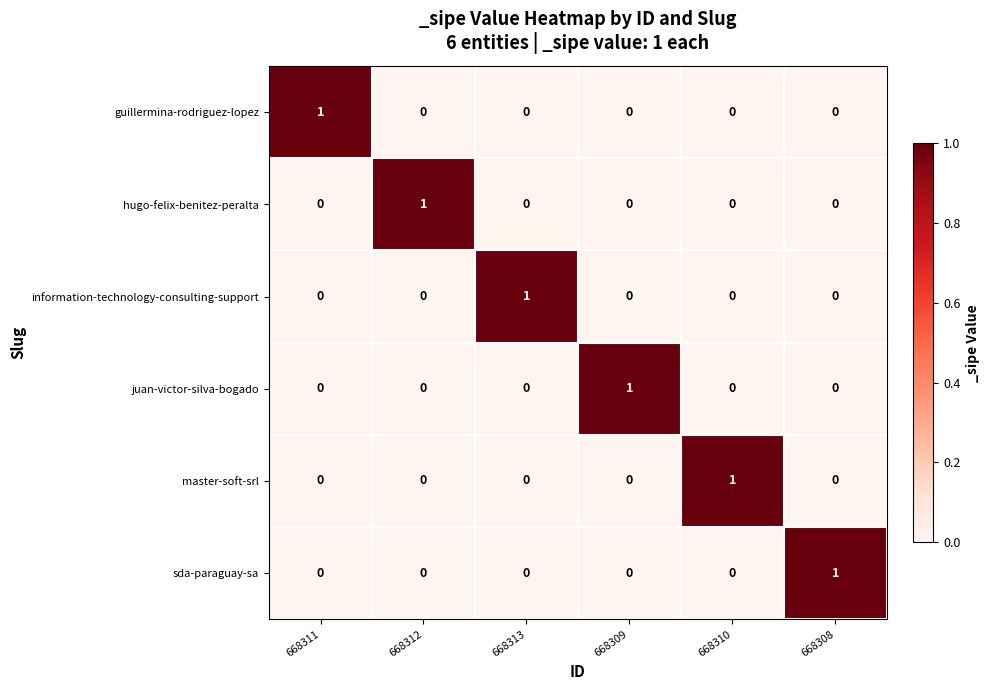

What is the spread (max minus min) of values at 668311?

1